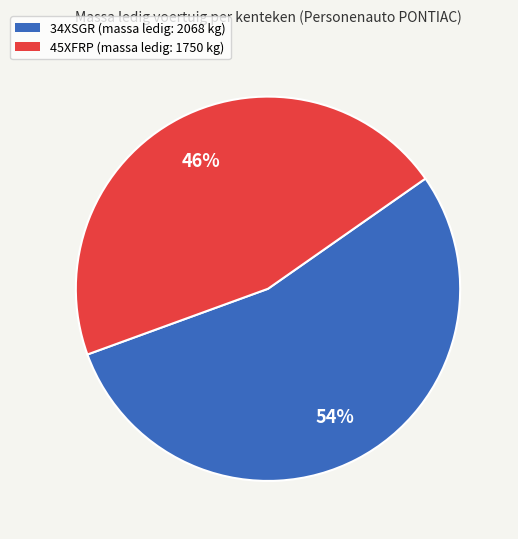

How many segments does this pie chart have?

2